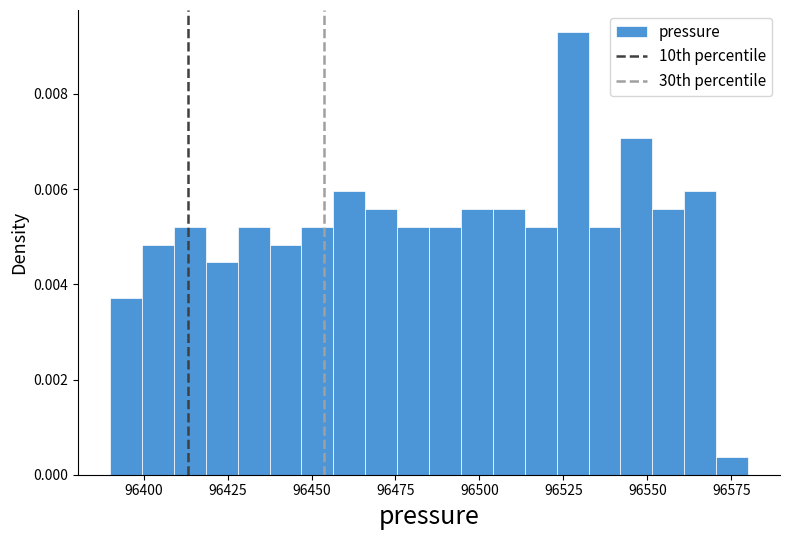

Read against the x-axis, roughly where is the centre of the tallest bar?

96530